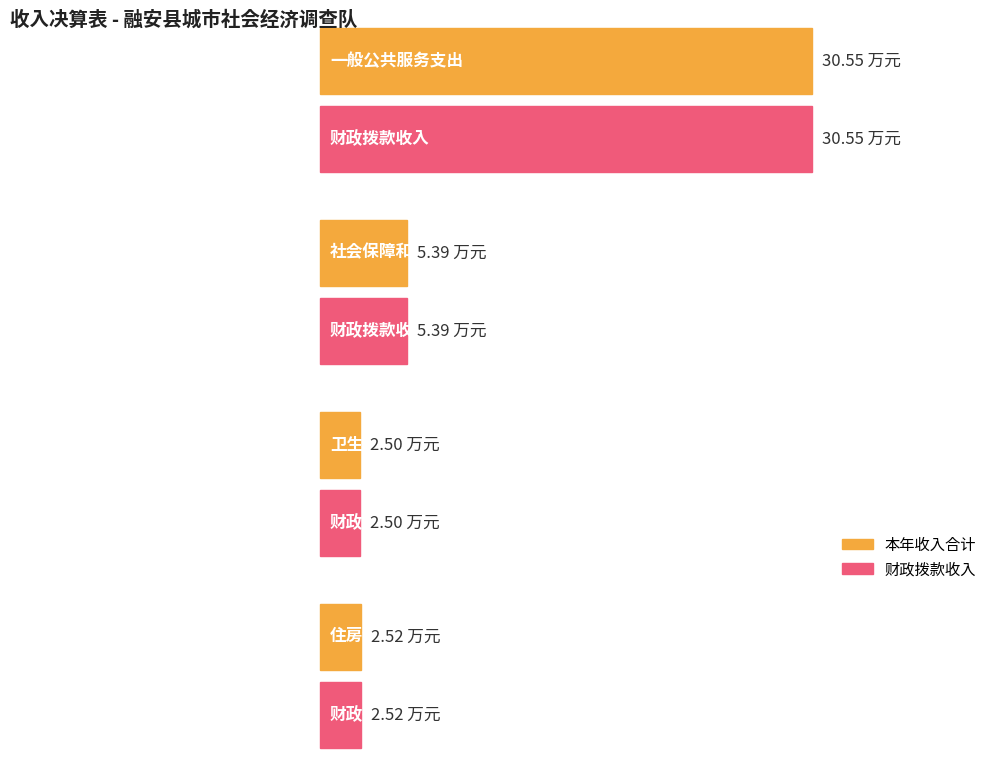

True or false: 财政拨款收入 has a value of 0.7 at 住房保障支出.

False